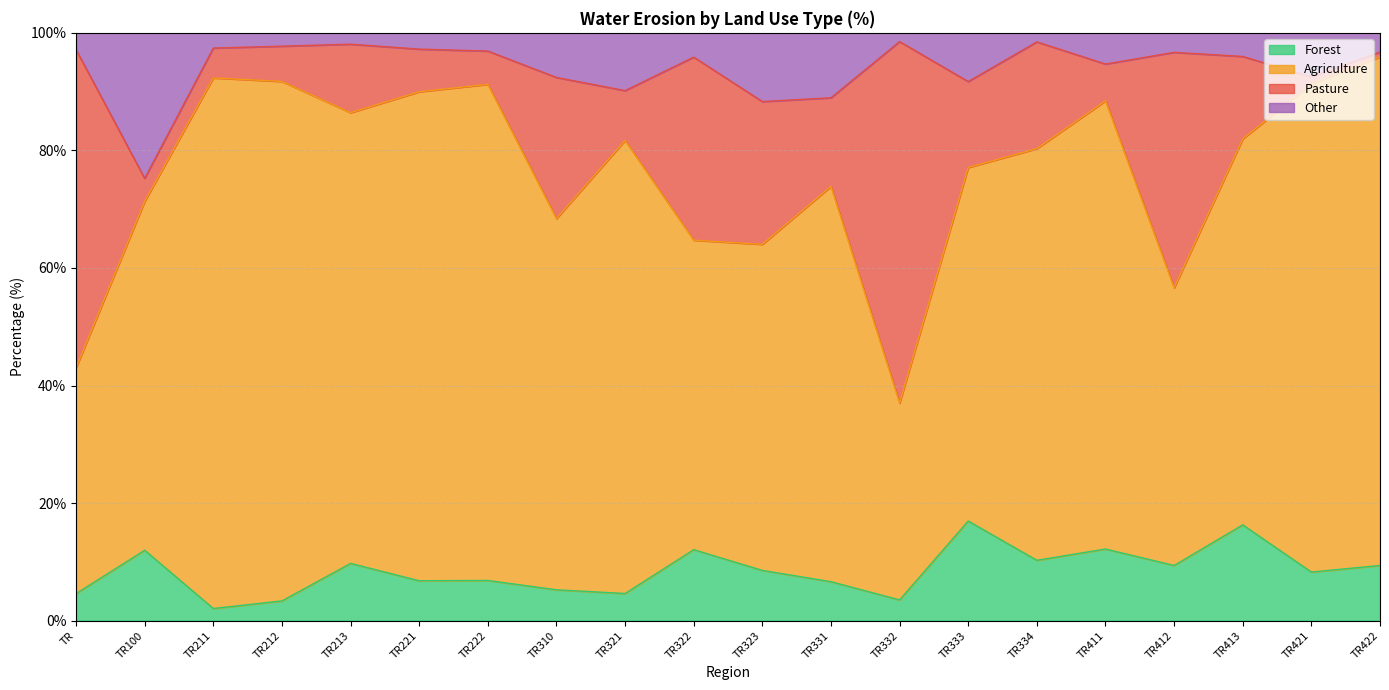

The value of Forest at TR411 is 12.2. True or false?

True